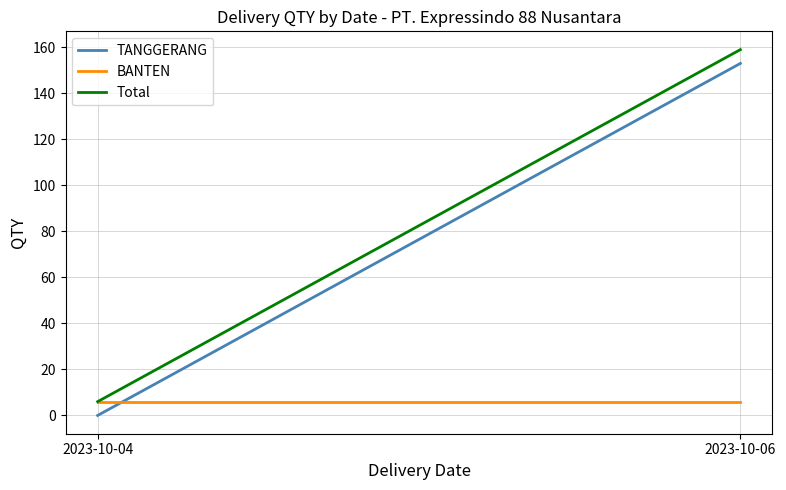

Reading left to right, extract all data points from this chart.

TANGGERANG: 0	153
BANTEN: 6	6
Total: 6	159